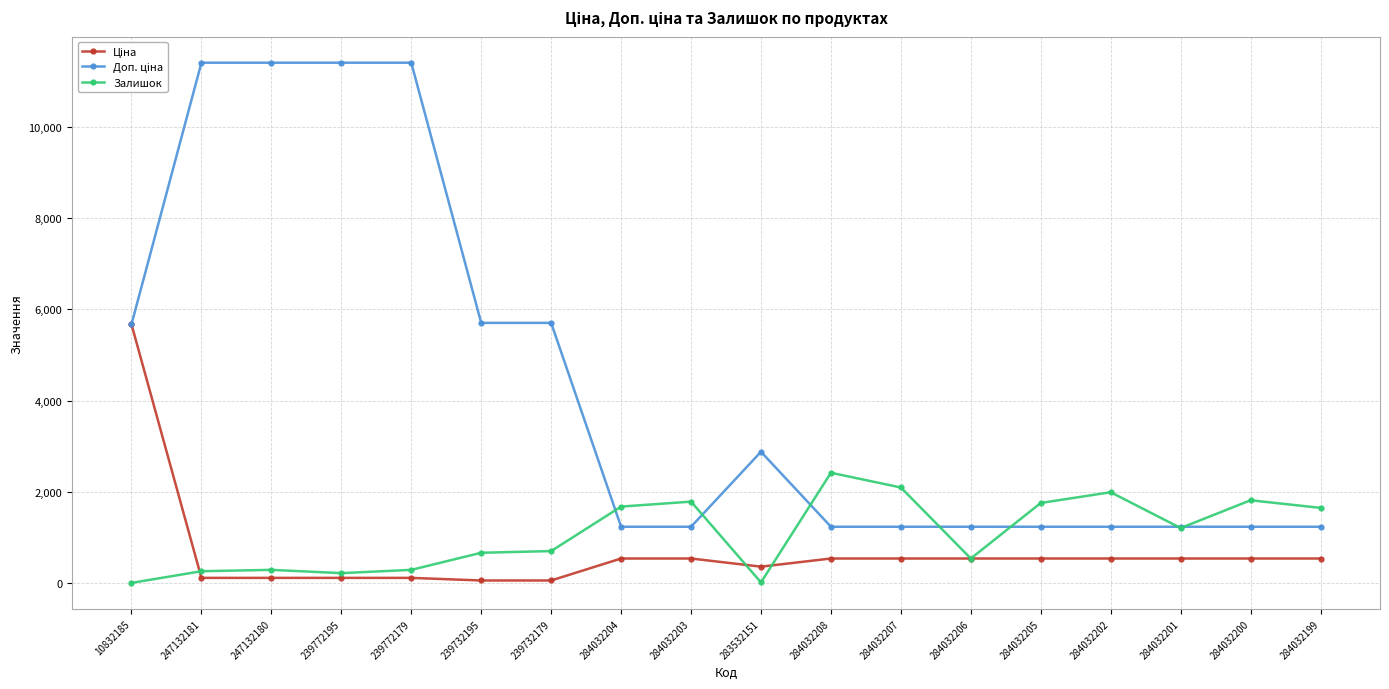

What is the maximum value shown in the chart?

11410.0